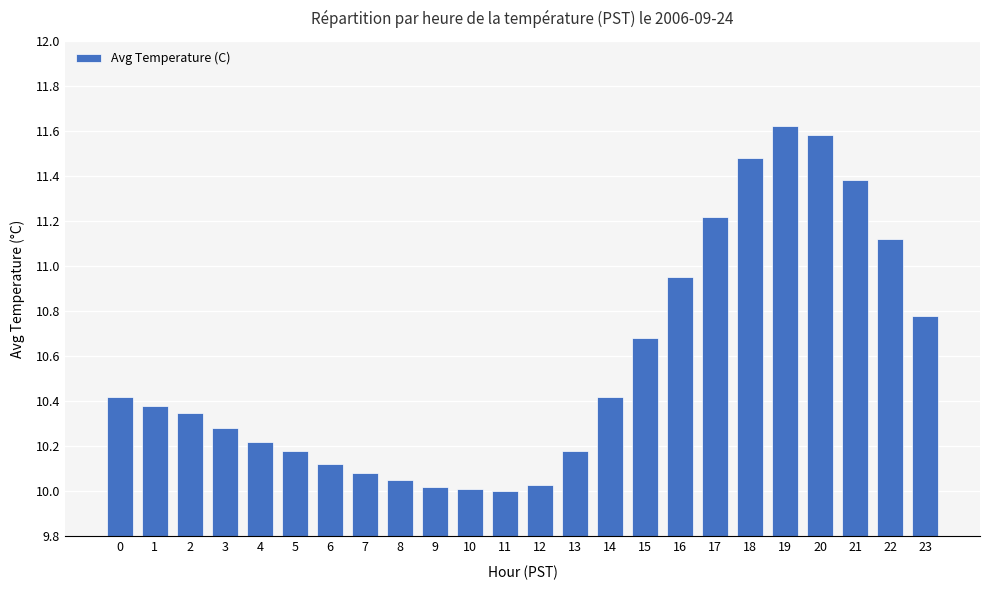

What is the greatest value displayed?

11.6